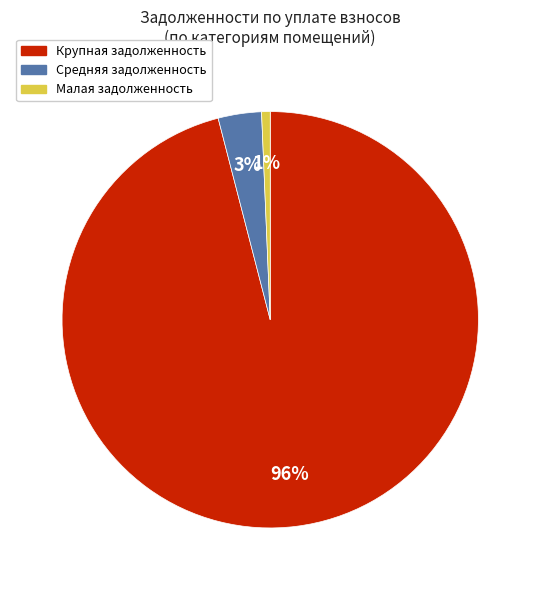

To the nearest percent, what is the difference between the largest and smallest slice percentages?

95%